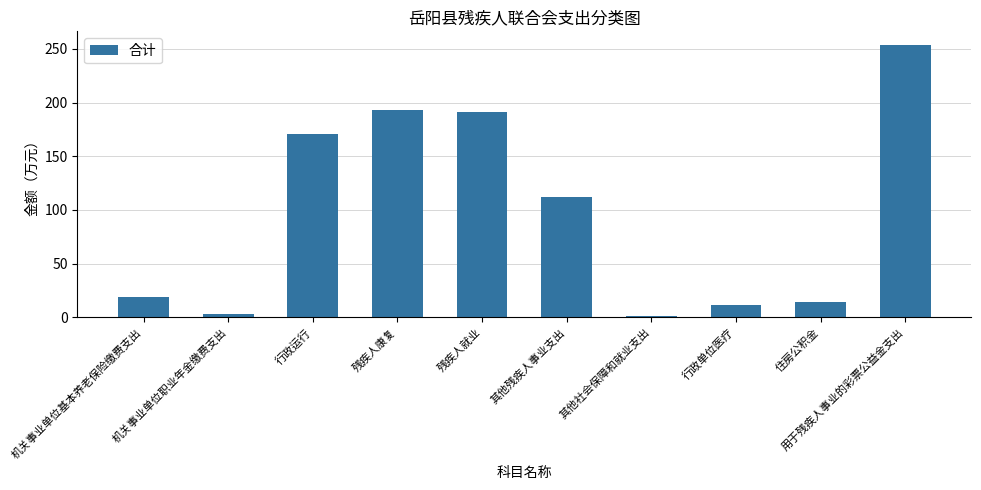

Is it true that the value at 机关事业单位基本养老保险缴费支出 is 34.1?

False